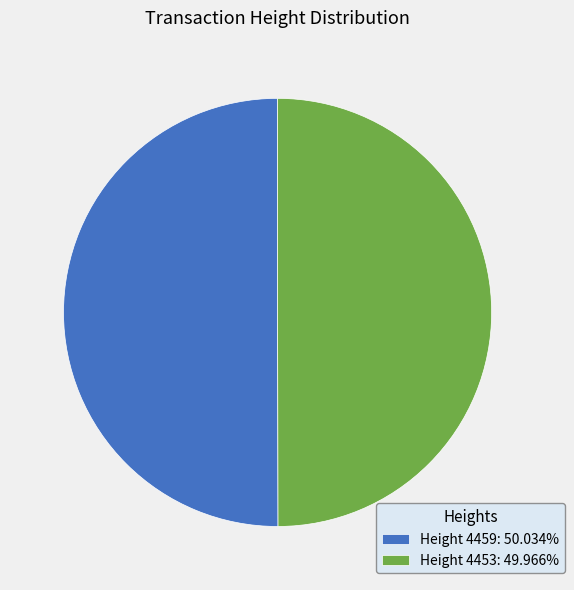

How many segments does this pie chart have?

2